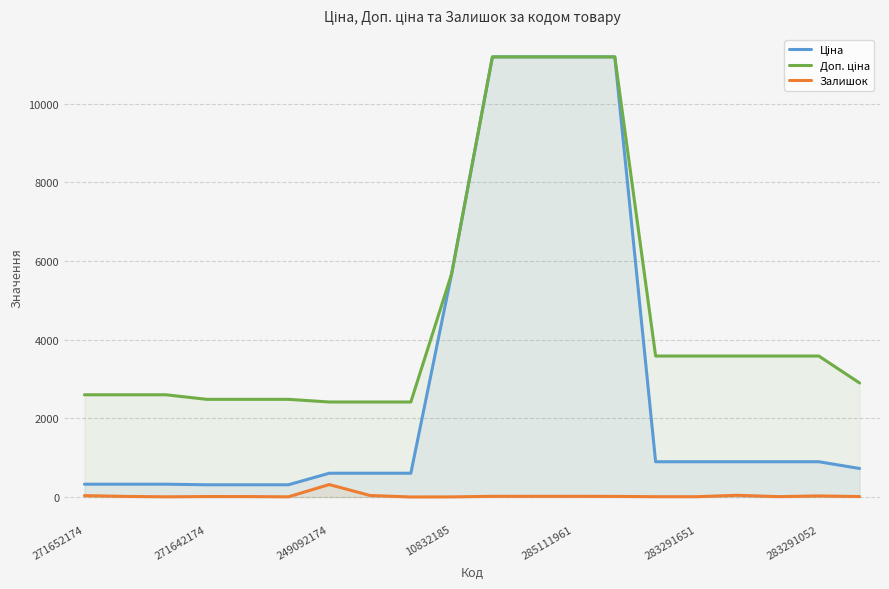

How many lines are shown in the chart?

3